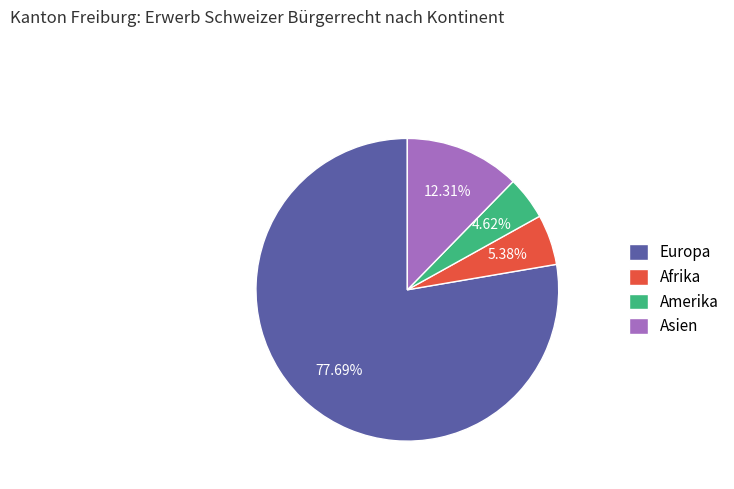

How many slices are in this pie chart?

4